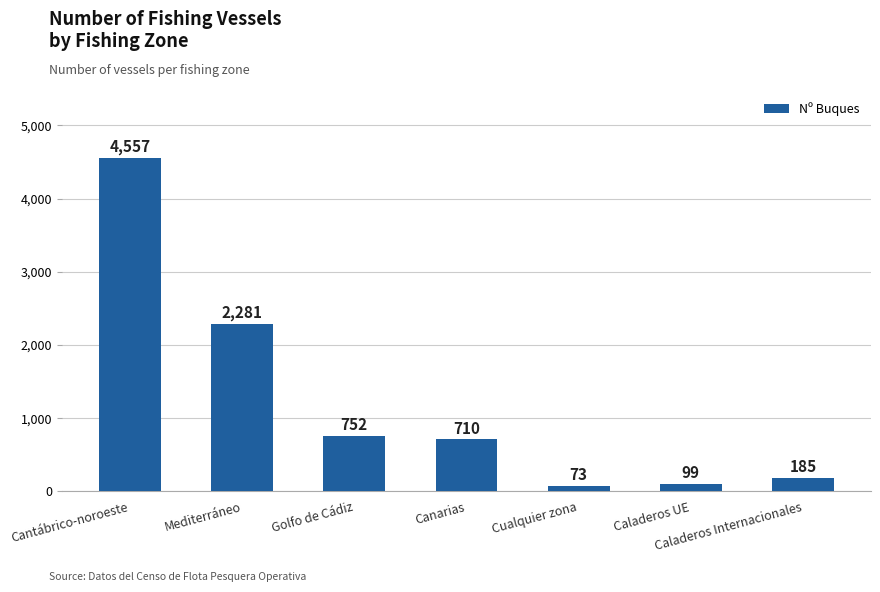

What is the approximate value at Cualquier zona, to the nearest 50?

50